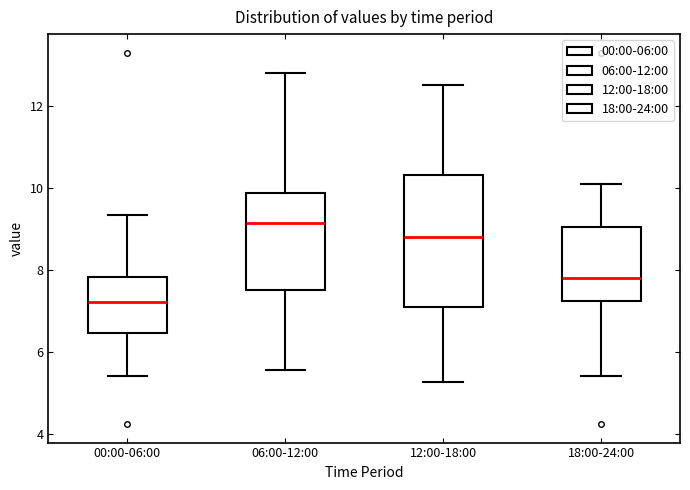

Which box's median line is the lowest?

00:00-06:00